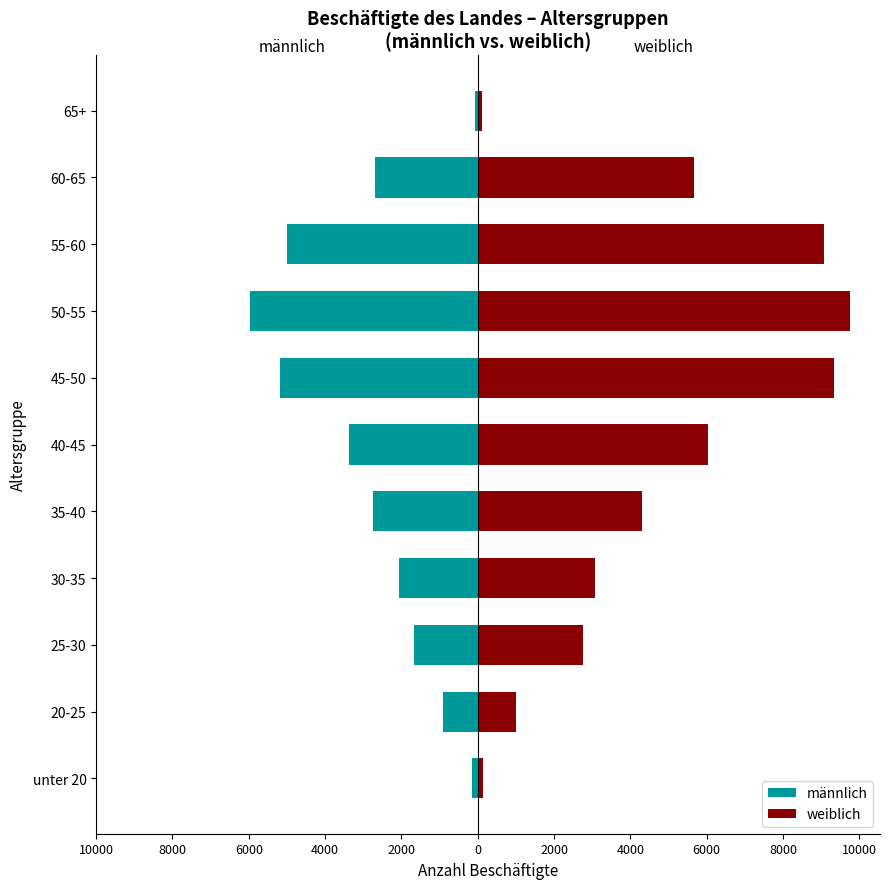

What are all the series names shown in the legend?

männlich, weiblich